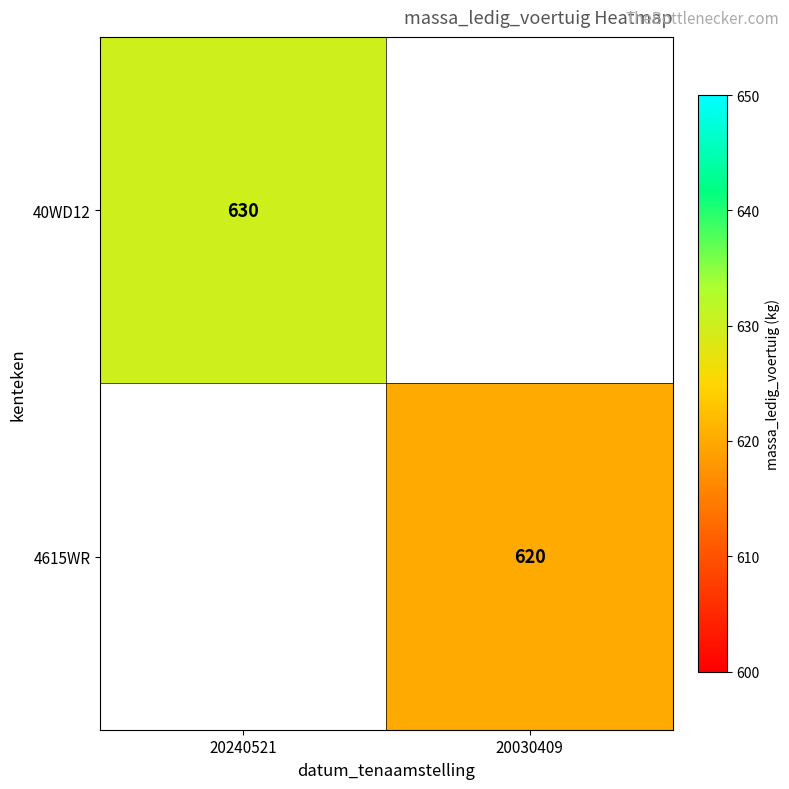

Is it true that 40WD12 equals 867 at 20240521?

False